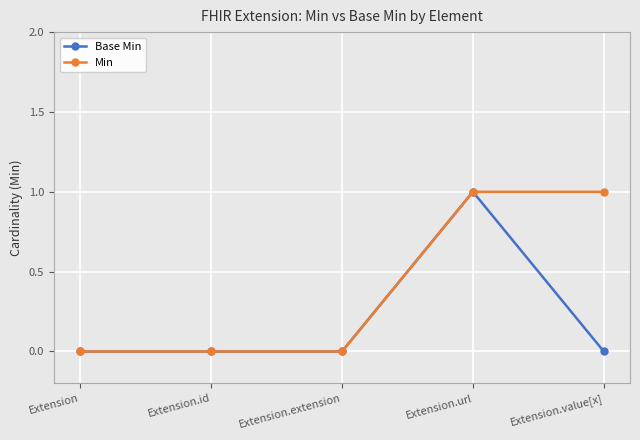

Is this an area chart (filled region under the line)?

No